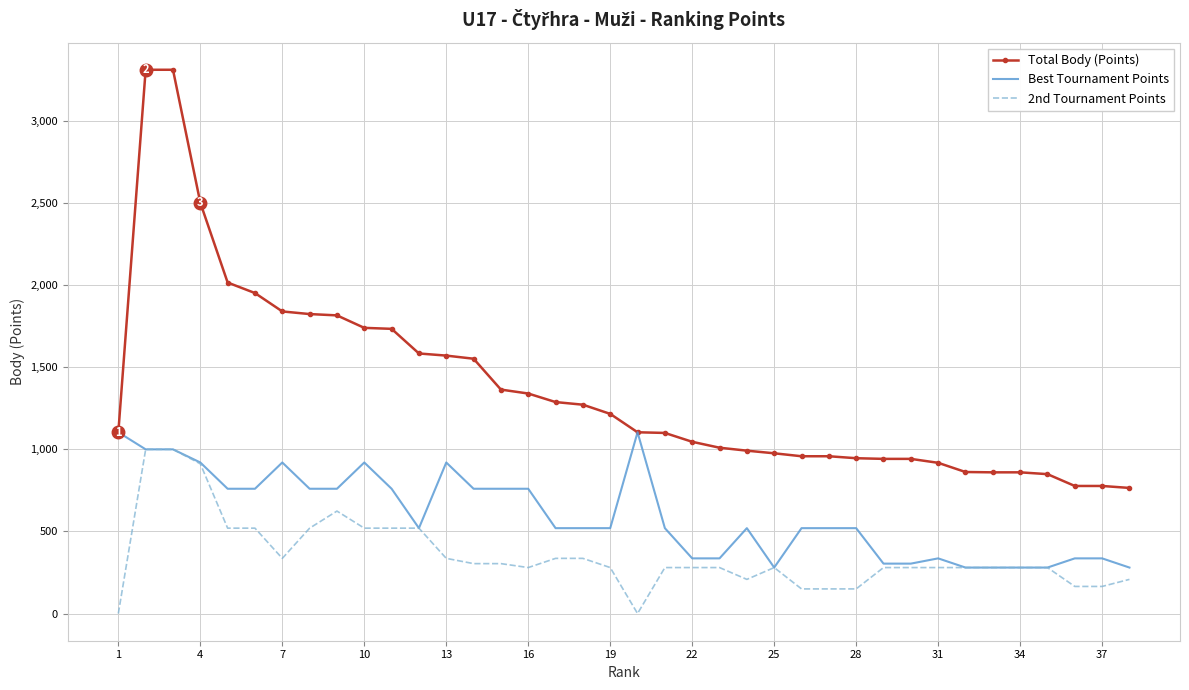

True or false: Total Body (Points) and 2nd Tournament Points cross at least once.

False